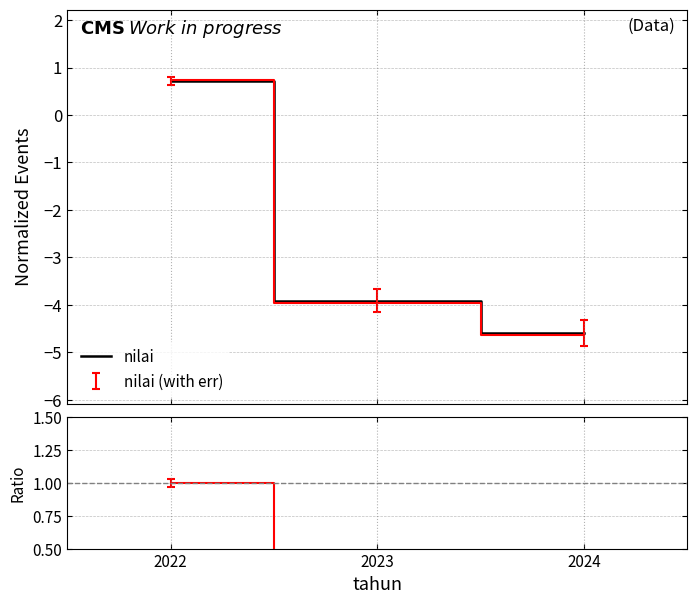

At which category is the sum across all series the highest?

2022